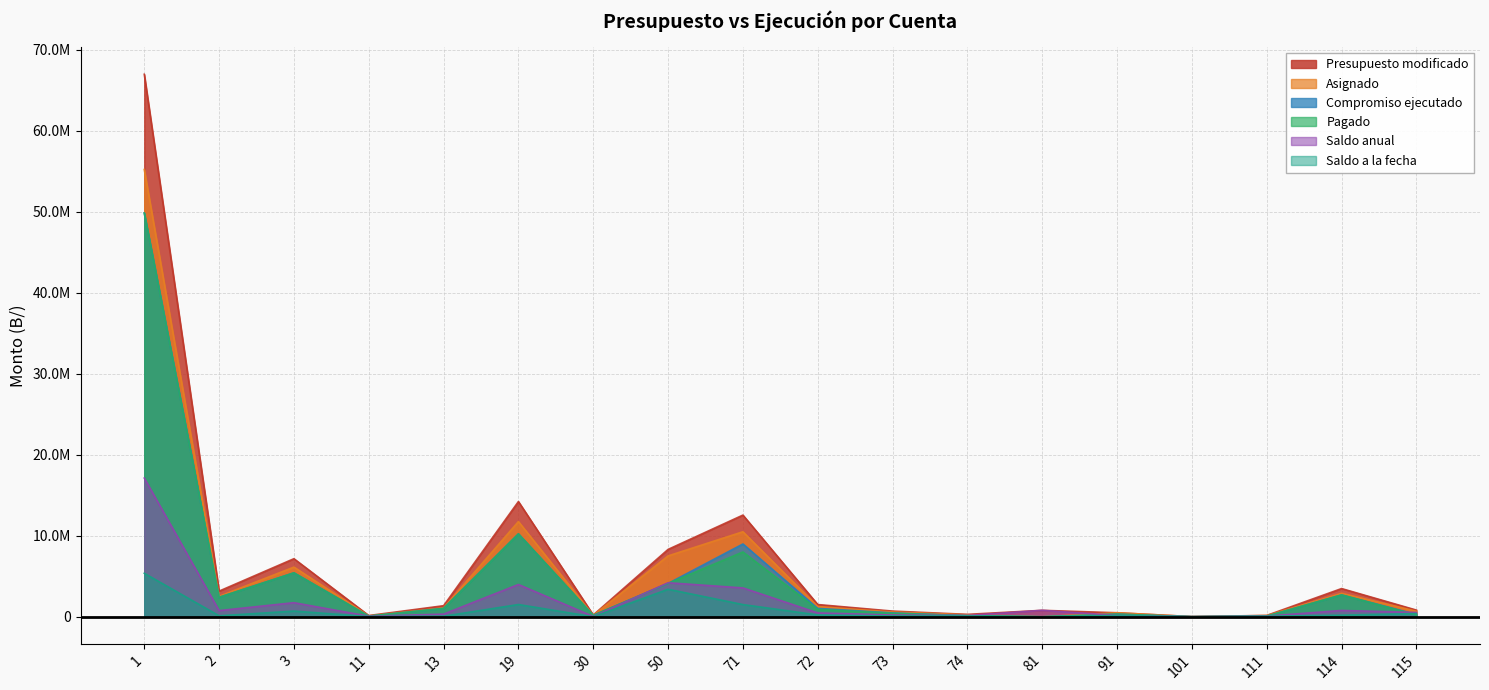

True or false: Pagado and Presupuesto modificado cross at least once.

False